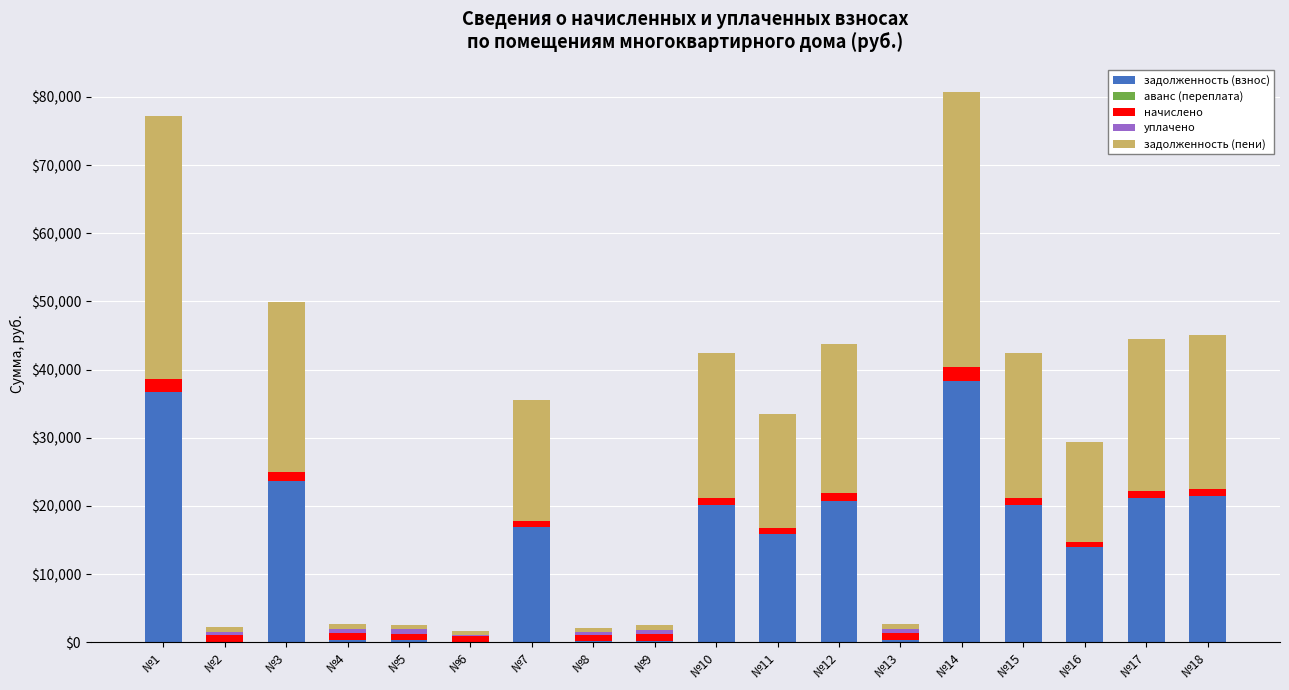

What is the total value across all series at №1?

77258.1